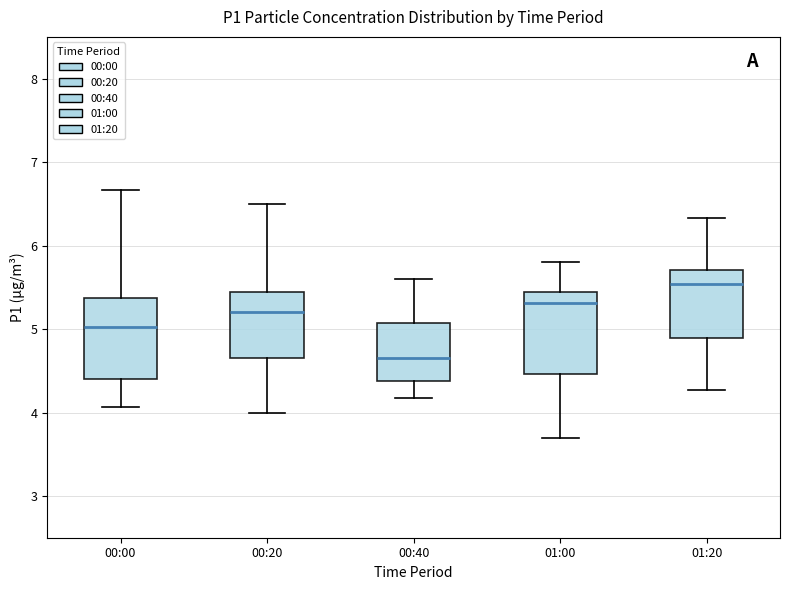

Reading left to right, transcribe this box plot: for each box, give where its median line is, the range the box spans, and where its two whiskers end, as read against the y-axis. The values are not printed on the chart, so give them approximately, as read against the axis.

00:00: median 5.0, box 4.4 to 5.4, whiskers 4.1 to 6.7
00:20: median 5.2, box 4.7 to 5.4, whiskers 4.0 to 6.5
00:40: median 4.7, box 4.4 to 5.1, whiskers 4.2 to 5.6
01:00: median 5.3, box 4.5 to 5.4, whiskers 3.7 to 5.8
01:20: median 5.5, box 4.9 to 5.7, whiskers 4.3 to 6.3